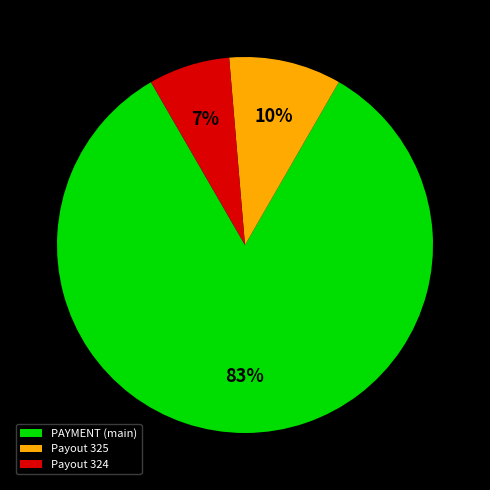

Is it true that PAYMENT (main) is 69% of the pie?

False